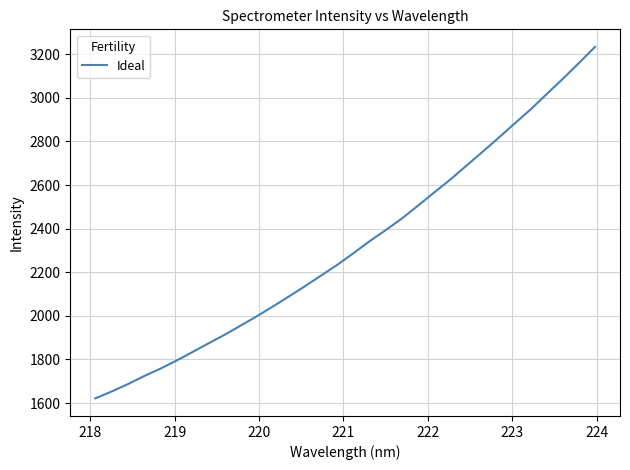

What is the difference between the maximum and minimum values?

1612.0